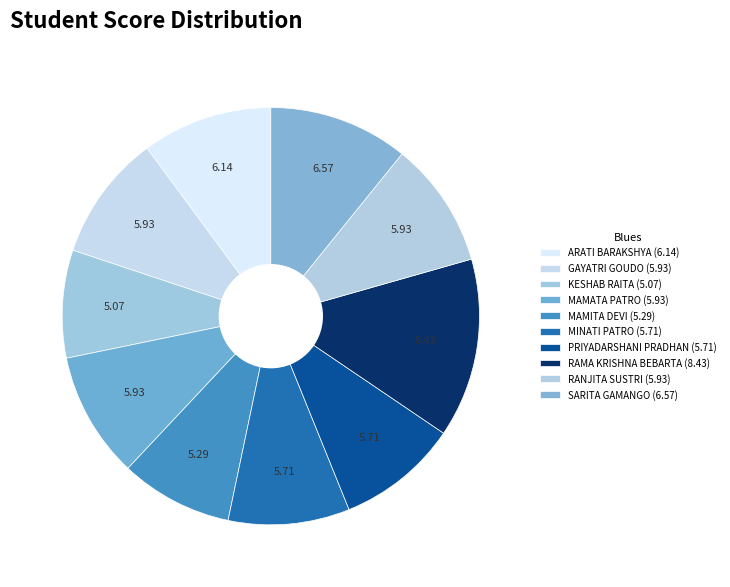

What is the change in value from ARATI BARAKSHYA to MINATI PATRO?

-0.4